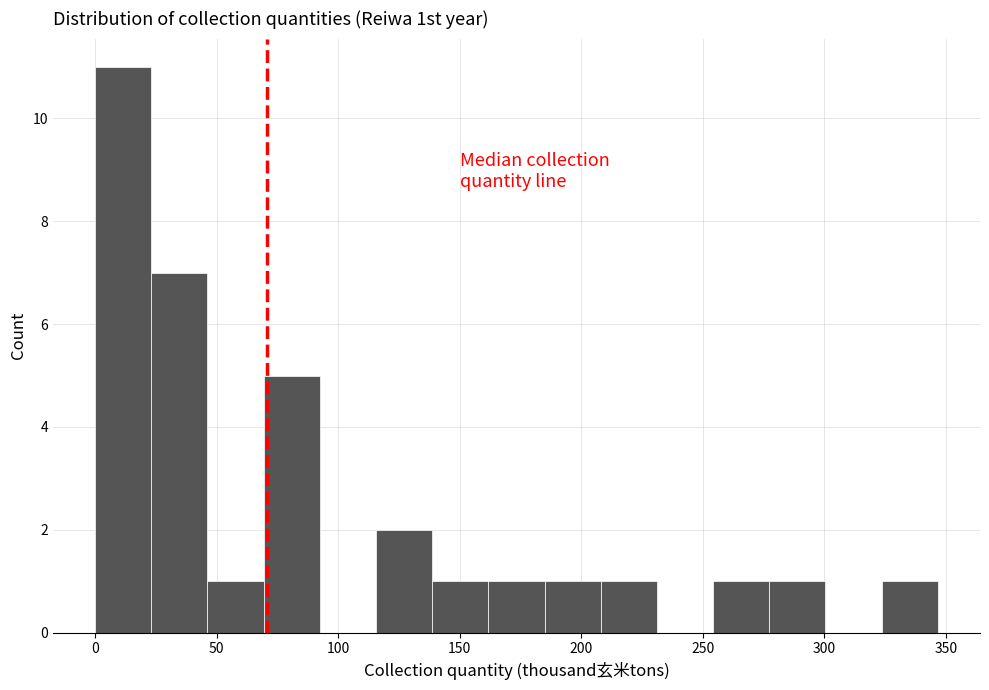

Reading left to right, transcribe this chart: for each bar, give the range it covers on the x-axis and its height. Neither the bar edges nor the heights are printed on the chart, so give them approximately, as read against the axes.

0 to 25: 11
25 to 45: 7
45 to 70: 1
70 to 90: 5
90 to 115: 0
115 to 140: 2
140 to 160: 1
160 to 185: 1
185 to 210: 1
210 to 230: 1
230 to 255: 0
255 to 275: 1
275 to 300: 1
300 to 325: 0
325 to 345: 1